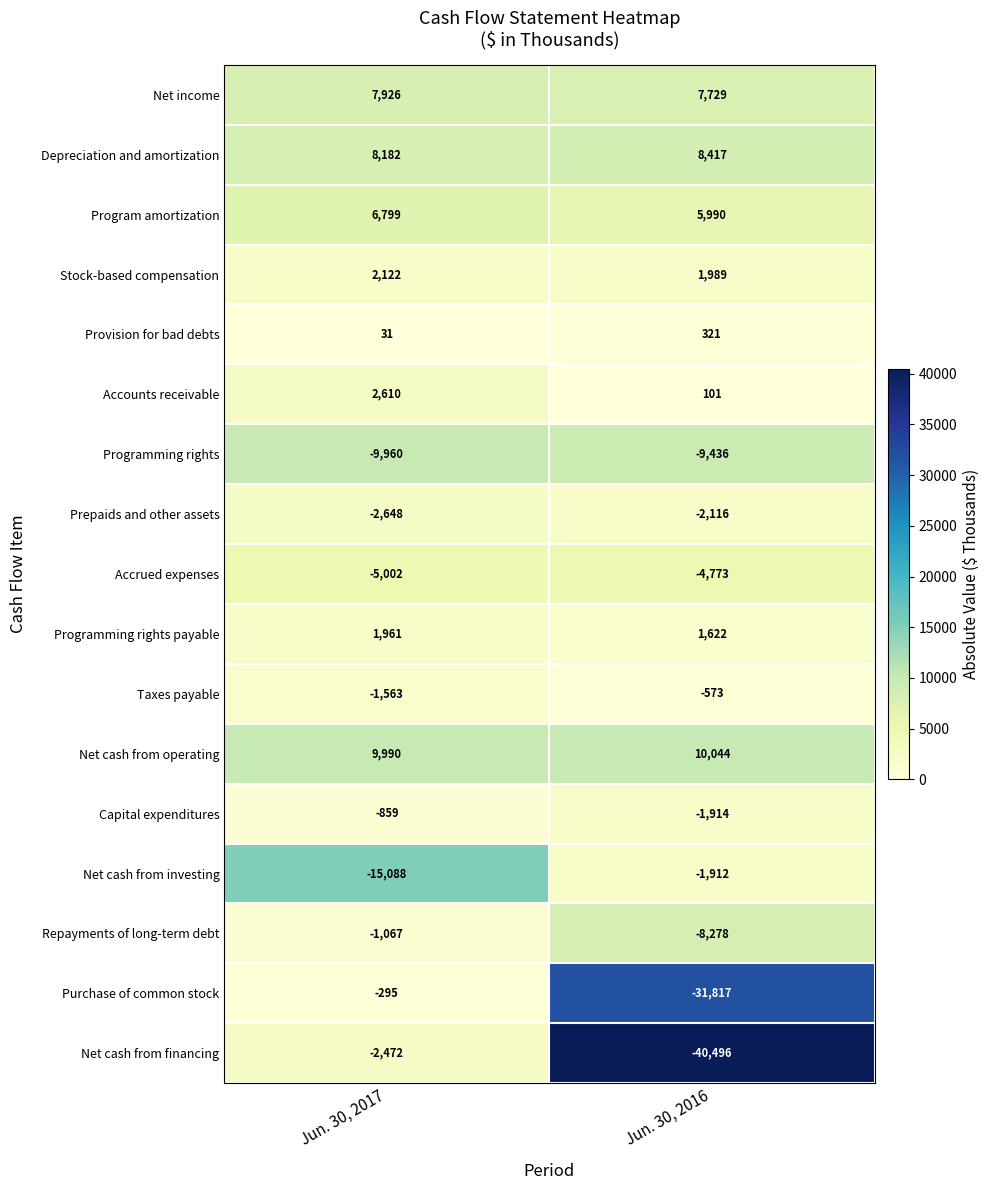

At Jun. 30, 2017, list the series in order from largest to smallest.

Net cash from operating, Depreciation and amortization, Net income, Program amortization, Accounts receivable, Stock-based compensation, Programming rights payable, Provision for bad debts, Purchase of common stock, Capital expenditures, Repayments of long-term debt, Taxes payable, Net cash from financing, Prepaids and other assets, Accrued expenses, Programming rights, Net cash from investing